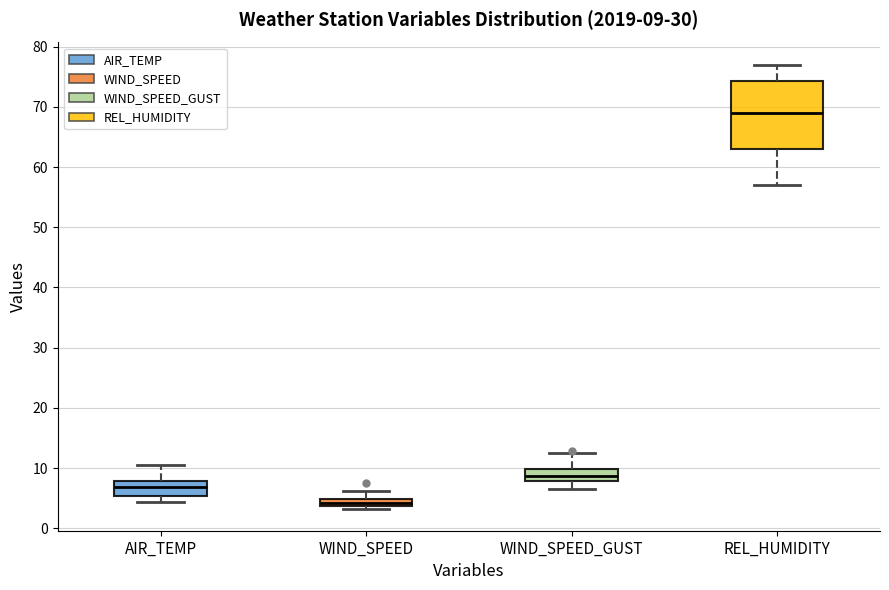

Comparing the boxes themselves (not the whiskers), which one is the tallest?

REL_HUMIDITY